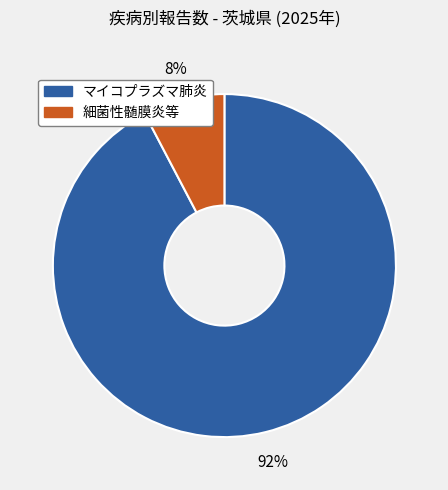

Is there any slice that represents more than half of the pie?

Yes